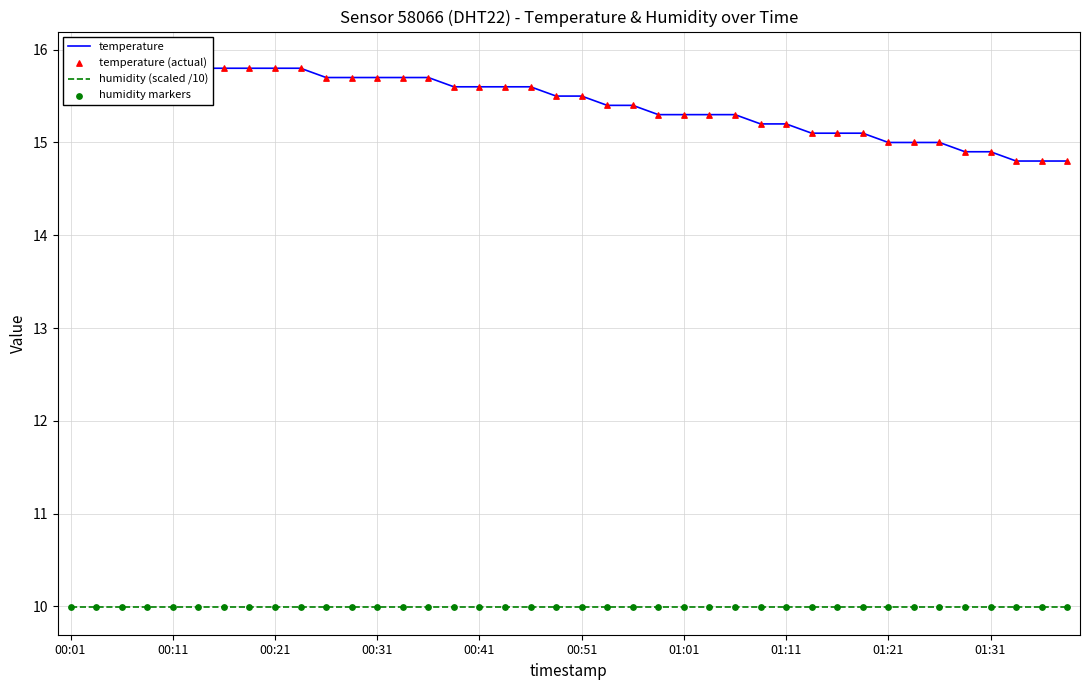

Which series has the largest Y range (max minus min)?

temperature